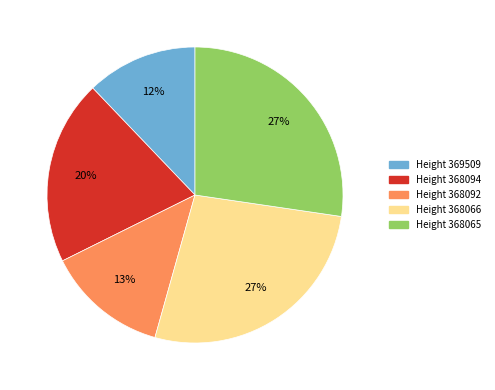

To the nearest percent, what is the average slice percentage?

20%